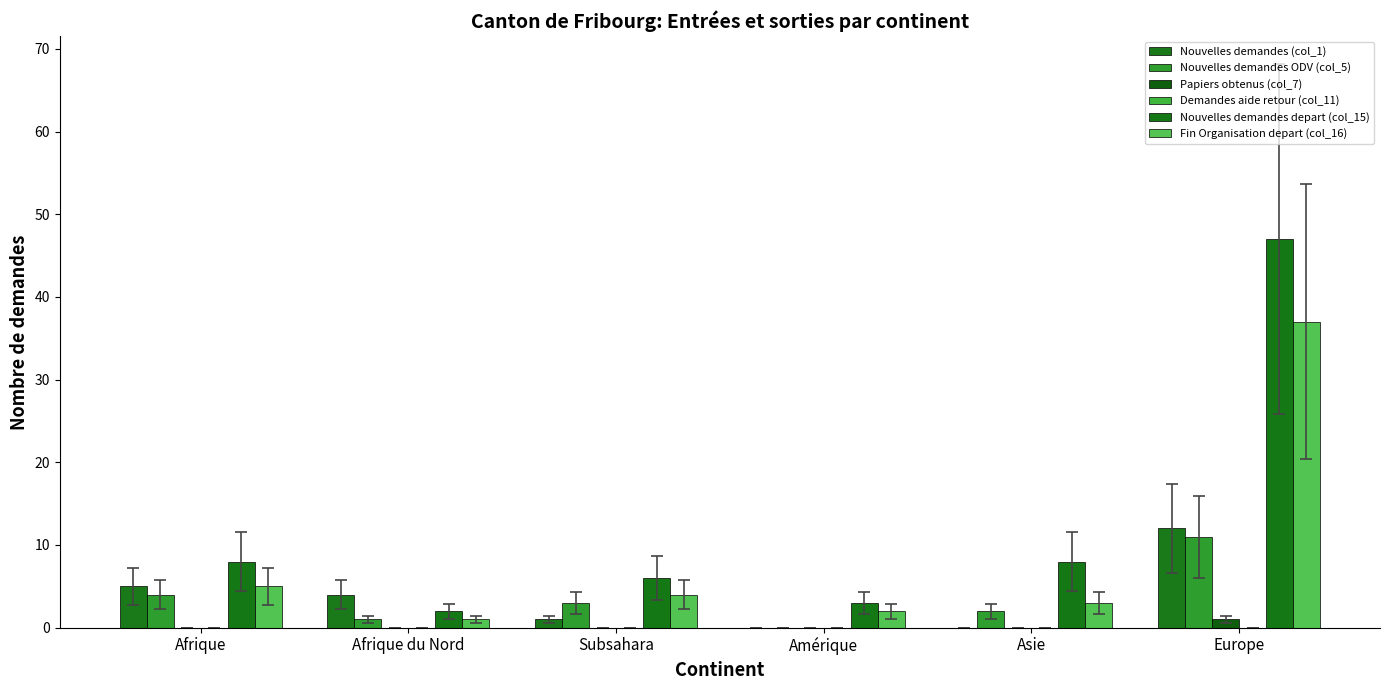

Reading right to left, list all the values displayed in this chart.

Nouvelles demandes (col_1): Europe=12	Asie=0	Amérique=0	Subsahara=1	Afrique du Nord=4	Afrique=5
Nouvelles demandes ODV (col_5): Europe=11	Asie=2	Amérique=0	Subsahara=3	Afrique du Nord=1	Afrique=4
Papiers obtenus (col_7): Europe=1	Asie=0	Amérique=0	Subsahara=0	Afrique du Nord=0	Afrique=0
Demandes aide retour (col_11): Europe=0	Asie=0	Amérique=0	Subsahara=0	Afrique du Nord=0	Afrique=0
Nouvelles demandes depart (col_15): Europe=47	Asie=8	Amérique=3	Subsahara=6	Afrique du Nord=2	Afrique=8
Fin Organisation depart (col_16): Europe=37	Asie=3	Amérique=2	Subsahara=4	Afrique du Nord=1	Afrique=5